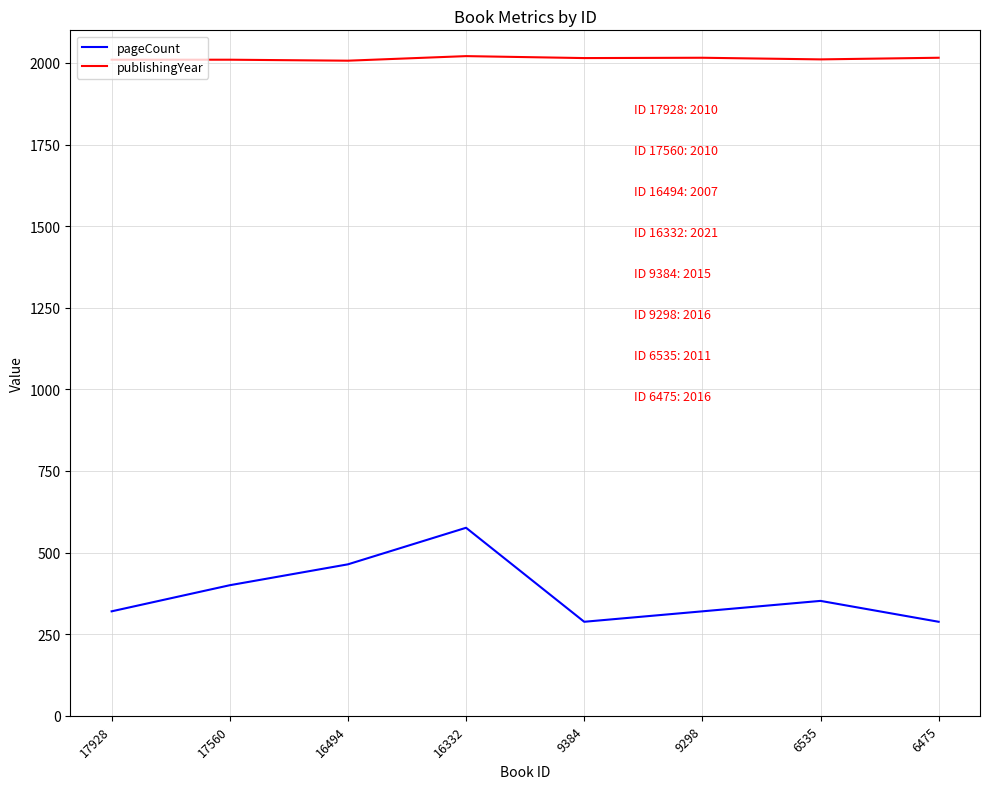

True or false: pageCount and publishingYear cross at least once.

False